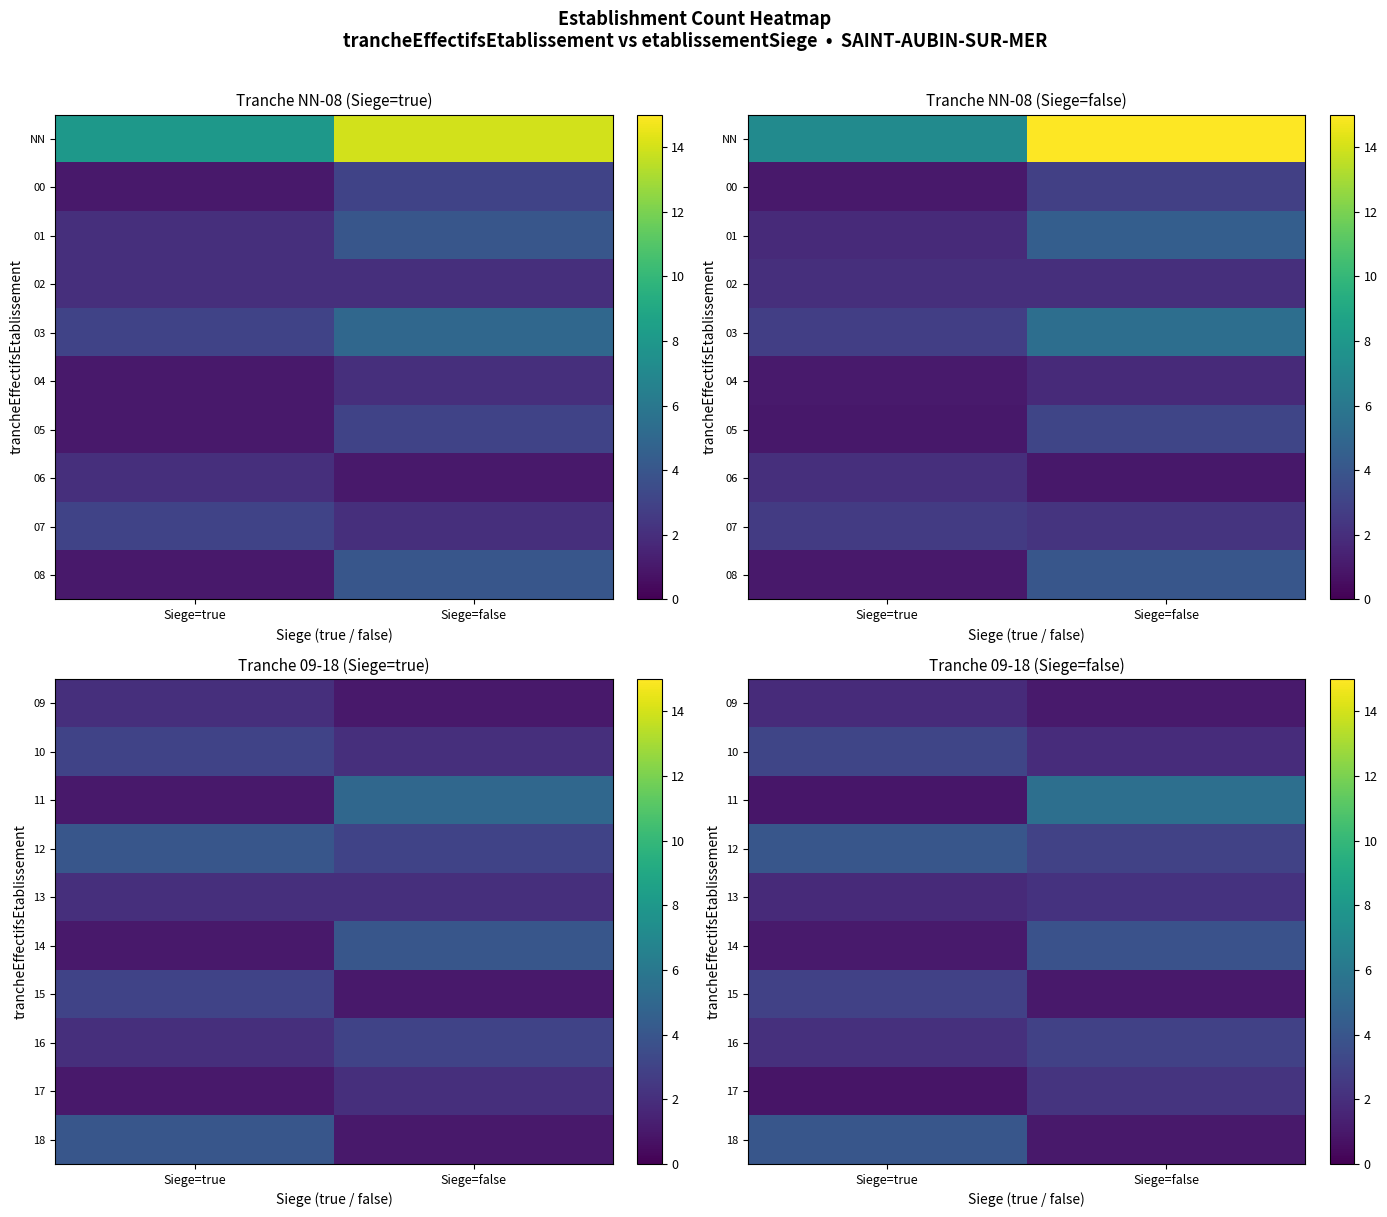

List the series in order of their peak value, highest first.

11, 12, 18, 14, 10, 15, 16, 17, 13, 09